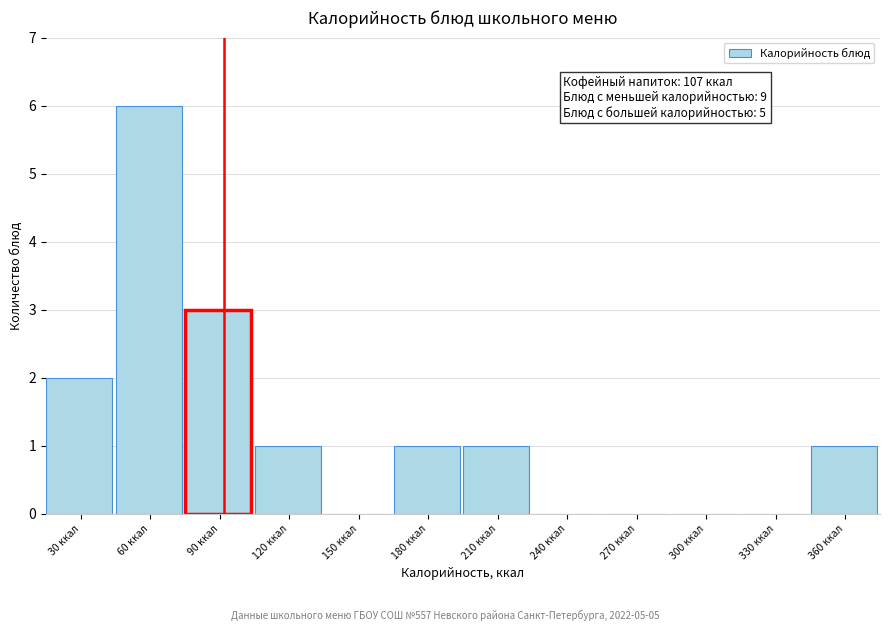

Reading left to right, what are all the values shown in this chart?

30 ккал=2	60 ккал=6	90 ккал=3	120 ккал=1	150 ккал=0	180 ккал=1	210 ккал=1	240 ккал=0	270 ккал=0	300 ккал=0	330 ккал=0	360 ккал=1